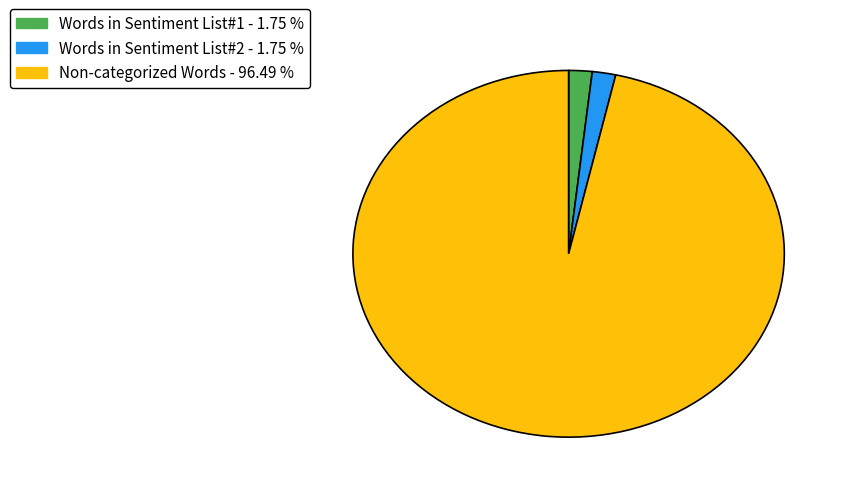

How many slices are in this pie chart?

3